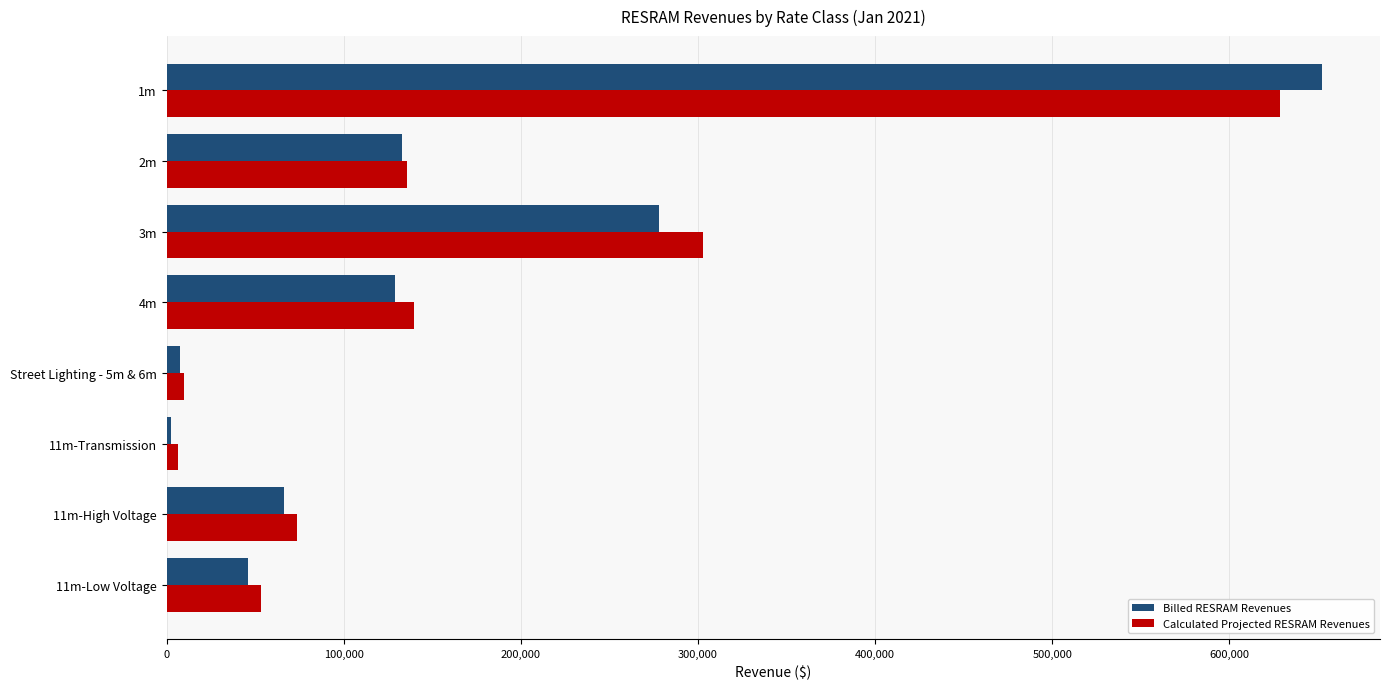

What is the total value across all series at 2m?

269128.2